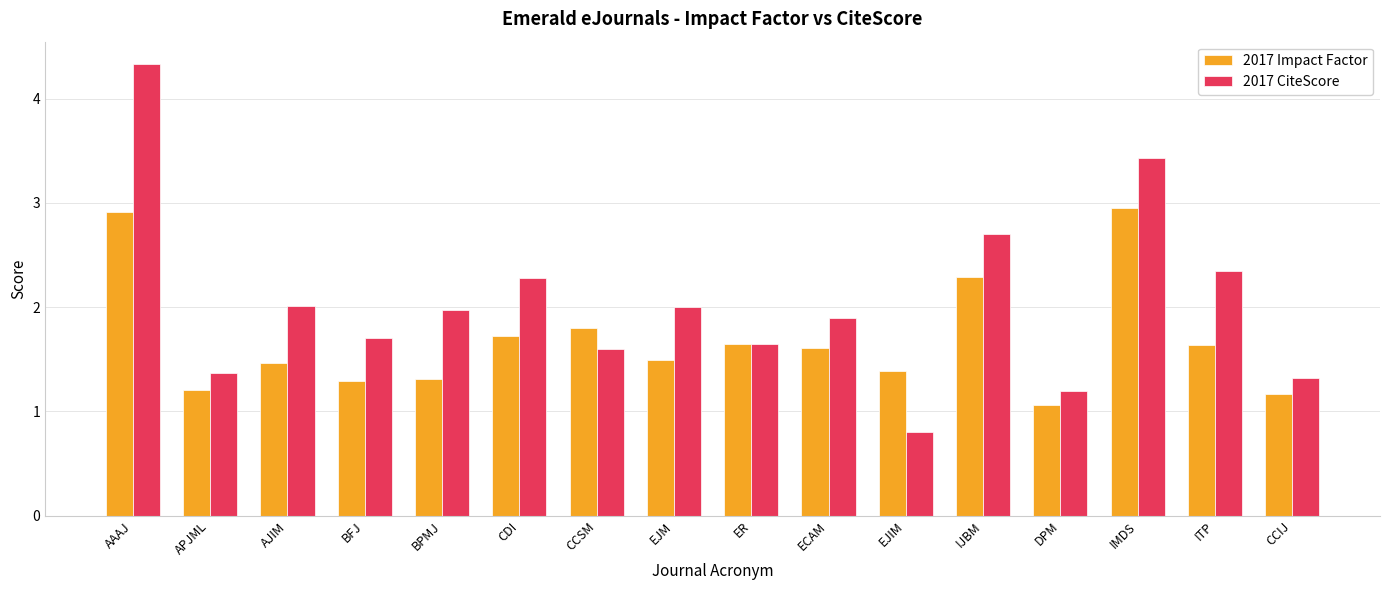

Which series changed the most between BFJ and CCIJ?

2017 CiteScore